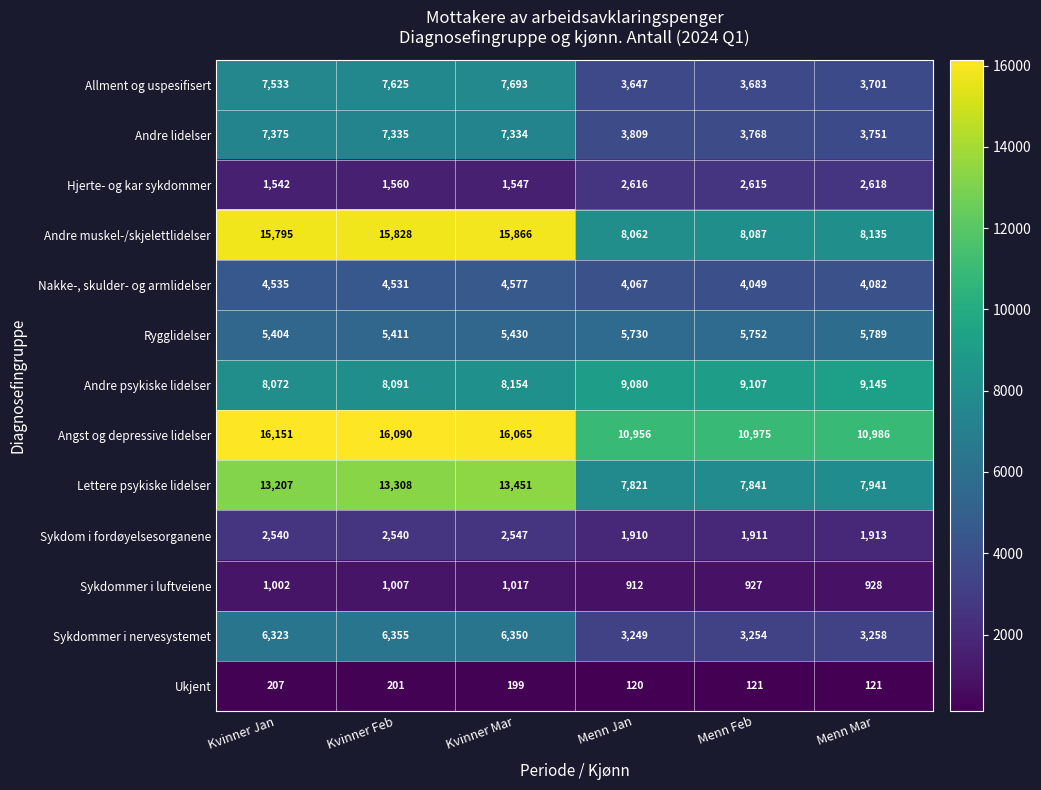

At which category is the sum across all series the highest?

Kvinner Mar